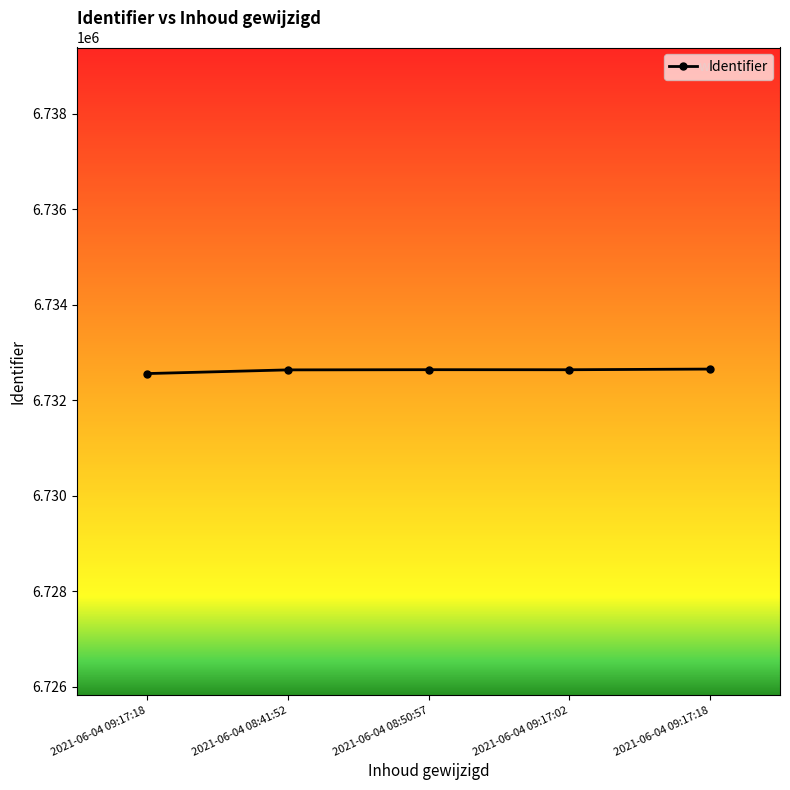

Does the chart display data point markers on the line(s)?

Yes